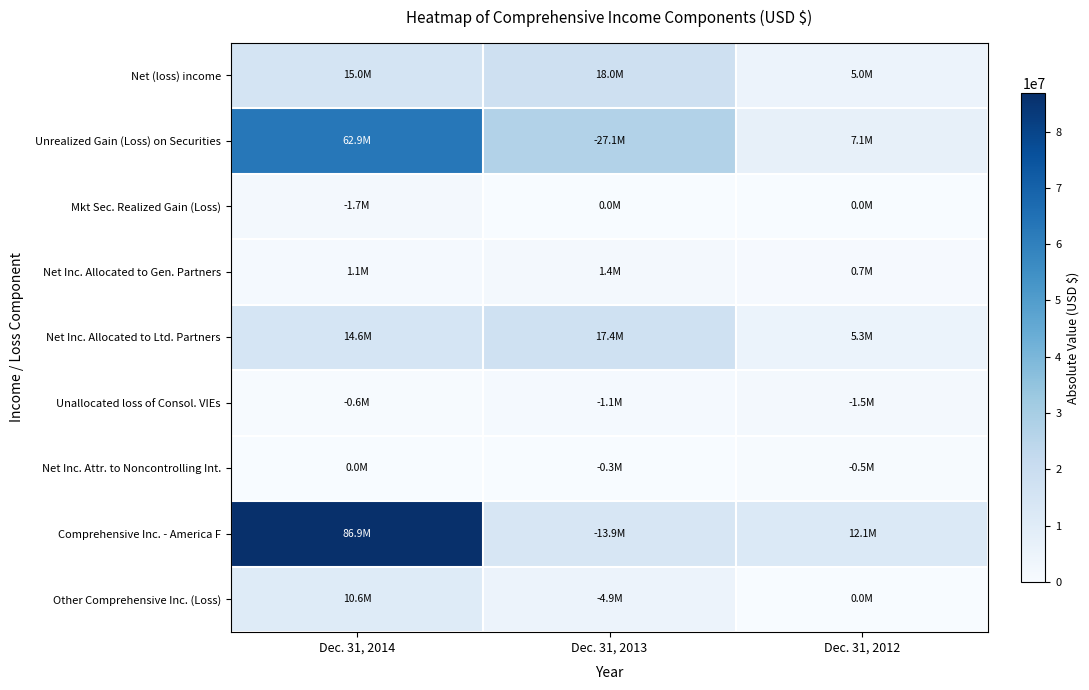

Reading left to right, extract all data points from this chart.

Net (loss) income: Dec. 31, 2014=15029188	Dec. 31, 2013=17976842	Dec. 31, 2012=4996038
Unrealized Gain (Loss) on Securities: Dec. 31, 2014=62852308	Dec. 31, 2013=27062400	Dec. 31, 2012=7065487
Mkt Sec. Realized Gain (Loss): Dec. 31, 2014=1658166	Dec. 31, 2013=0	Dec. 31, 2012=0
Net Inc. Allocated to Gen. Partners: Dec. 31, 2014=1056316	Dec. 31, 2013=1416296	Dec. 31, 2012=691312
Net Inc. Allocated to Ltd. Partners: Dec. 31, 2014=14613105	Dec. 31, 2013=17414885	Dec. 31, 2012=5278378
Unallocated loss of Consol. VIEs: Dec. 31, 2014=635560	Dec. 31, 2013=1116262	Dec. 31, 2012=1522846
Net Inc. Attr. to Noncontrolling Int.: Dec. 31, 2014=4673	Dec. 31, 2013=261923	Dec. 31, 2012=549194
Comprehensive Inc. - America F: Dec. 31, 2014=86855920	Dec. 31, 2013=13937735	Dec. 31, 2012=12061525
Other Comprehensive Inc. (Loss): Dec. 31, 2014=10632590	Dec. 31, 2013=4852177	Dec. 31, 2012=0